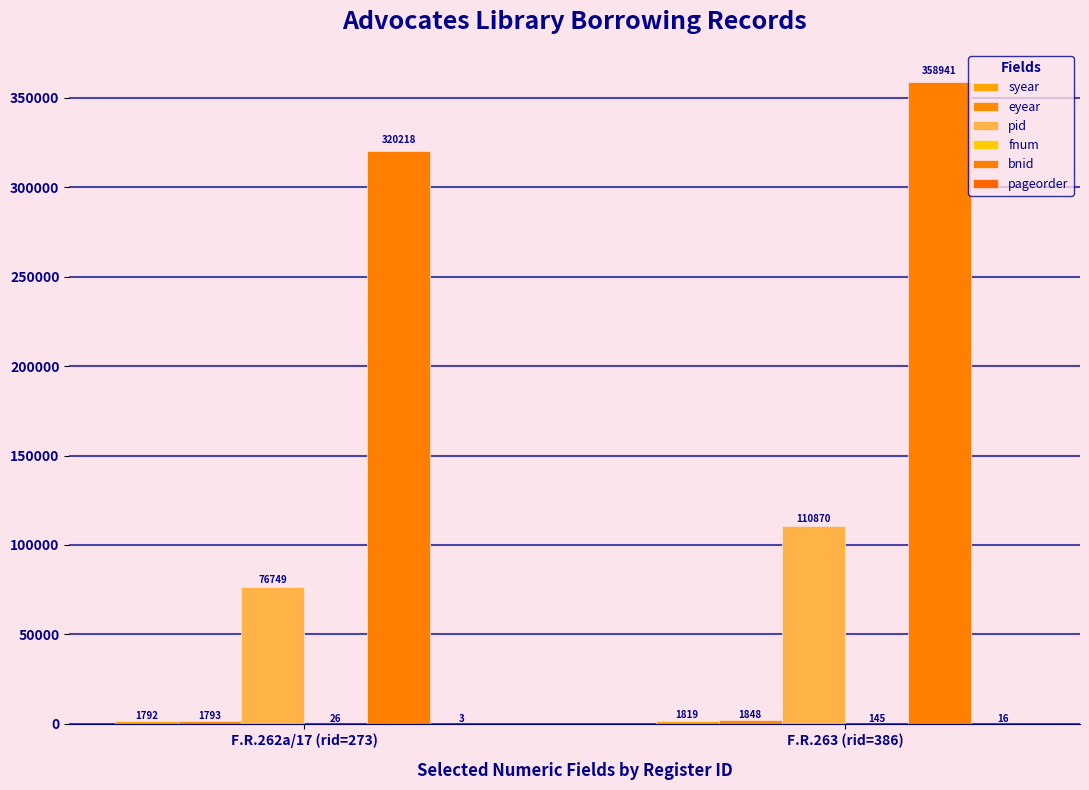

Is it true that bnid equals 320218 at F.R.262a/17 (rid=273)?

True